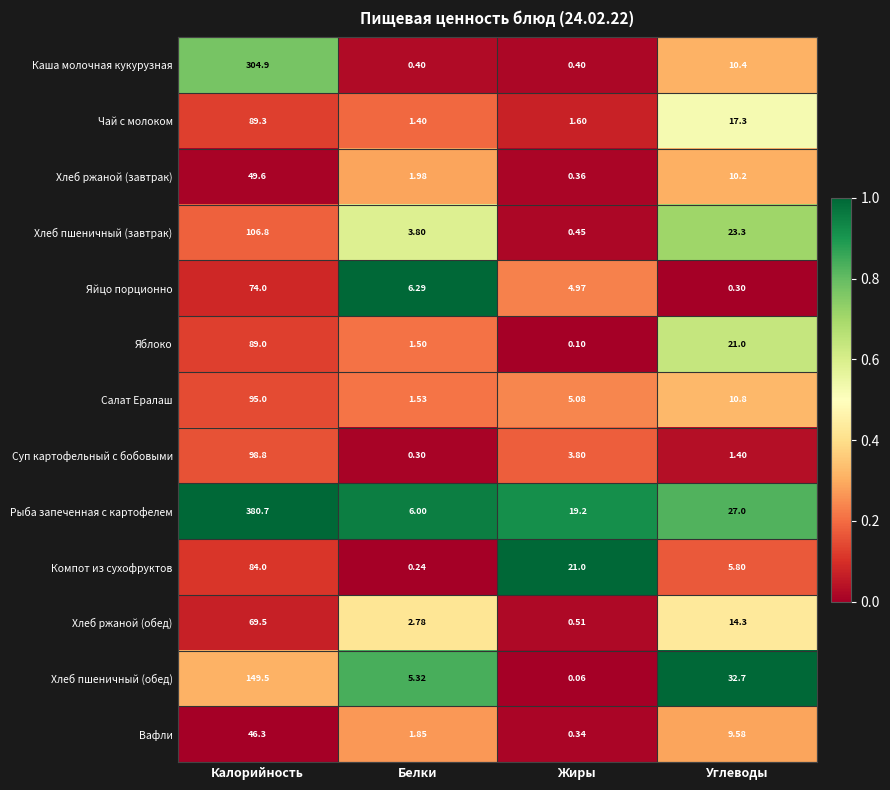

Rank the categories by Рыба запеченная с картофелем value from highest to lowest.

Калорийность, Углеводы, Жиры, Белки